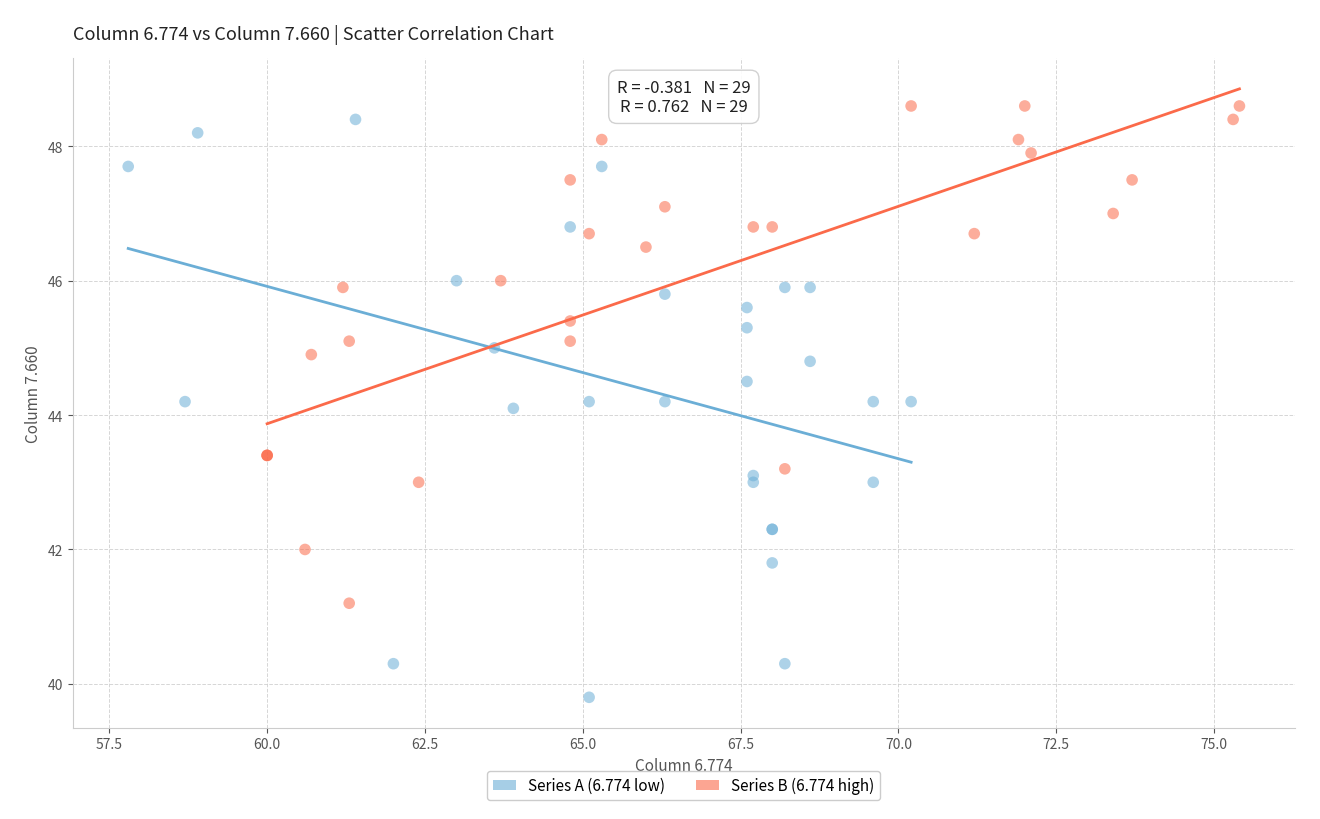

What are all the series names shown in the legend?

Series A (6.774 low), Series B (6.774 high)